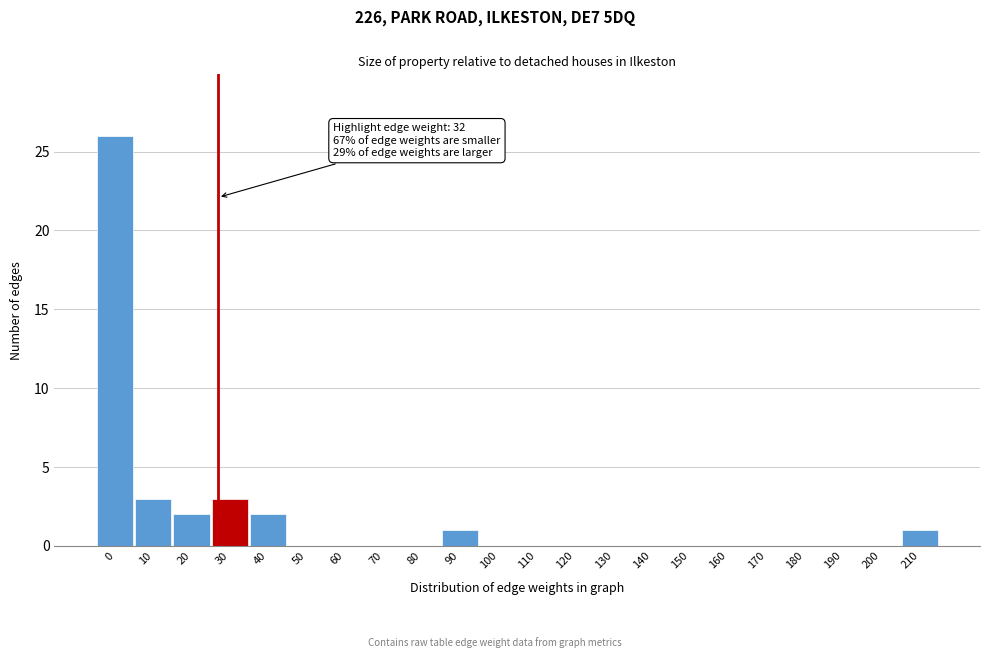

Reading left to right, what are all the values shown in this chart?

0=26	10=3	20=2	30=3	40=2	50=0	60=0	70=0	80=0	90=1	100=0	110=0	120=0	130=0	140=0	150=0	160=0	170=0	180=0	190=0	200=0	210=1